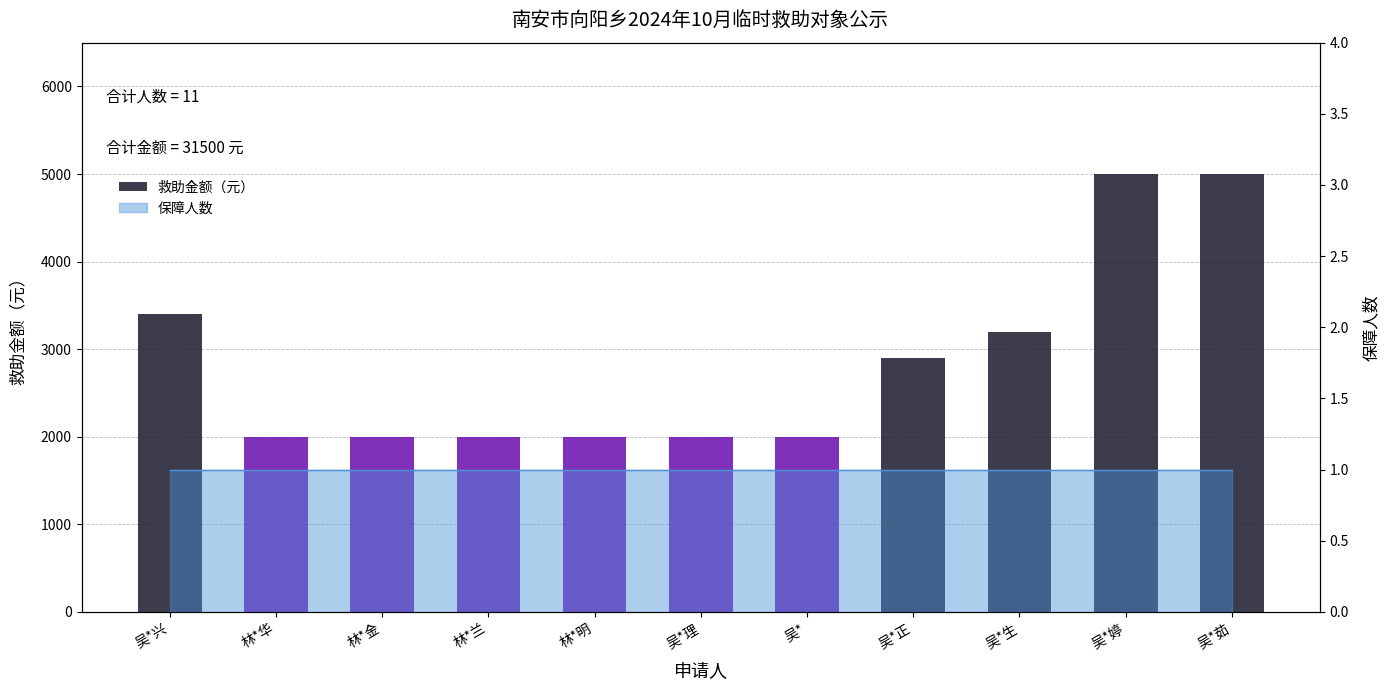

What is the smallest value displayed?

2000